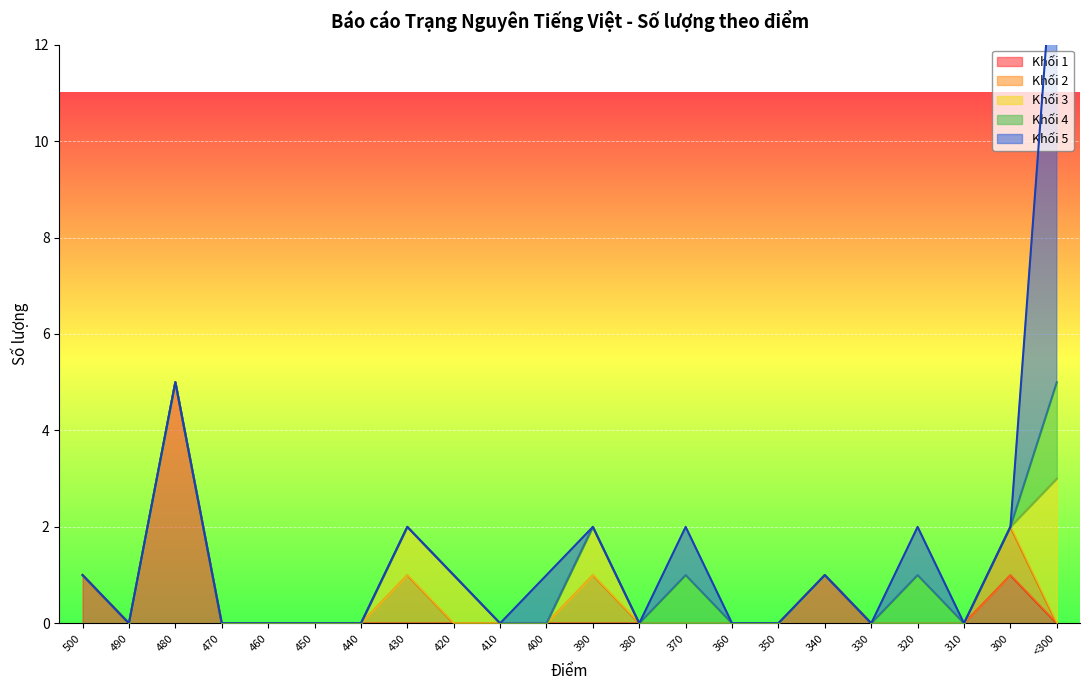

List the series in order of their peak value, highest first.

Khối 5, Khối 1, Khối 3, Khối 4, Khối 2